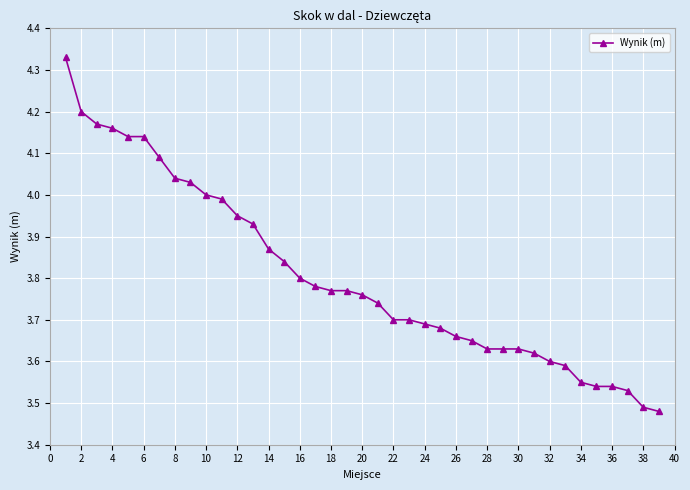

What is the difference between the maximum and second lowest values?

0.8